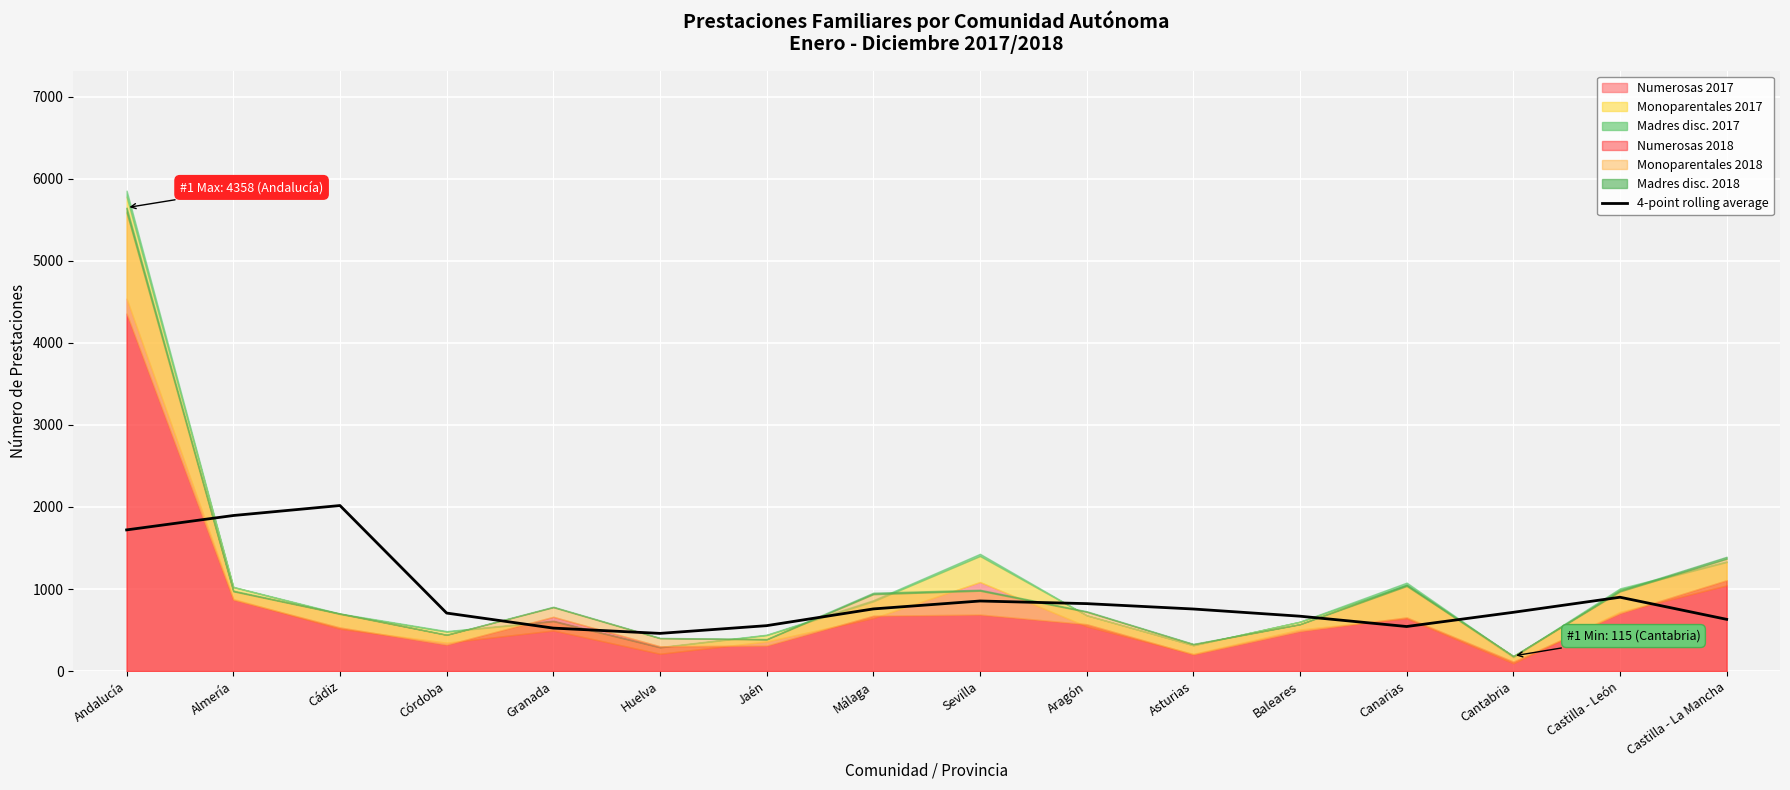

List the labels in order of value, largest first.

Cádiz, Almería, Andalucía, Castilla - León, Sevilla, Aragón, Málaga, Asturias, Cantabria, Córdoba, Baleares, Castilla - La Mancha, Jaén, Canarias, Granada, Huelva